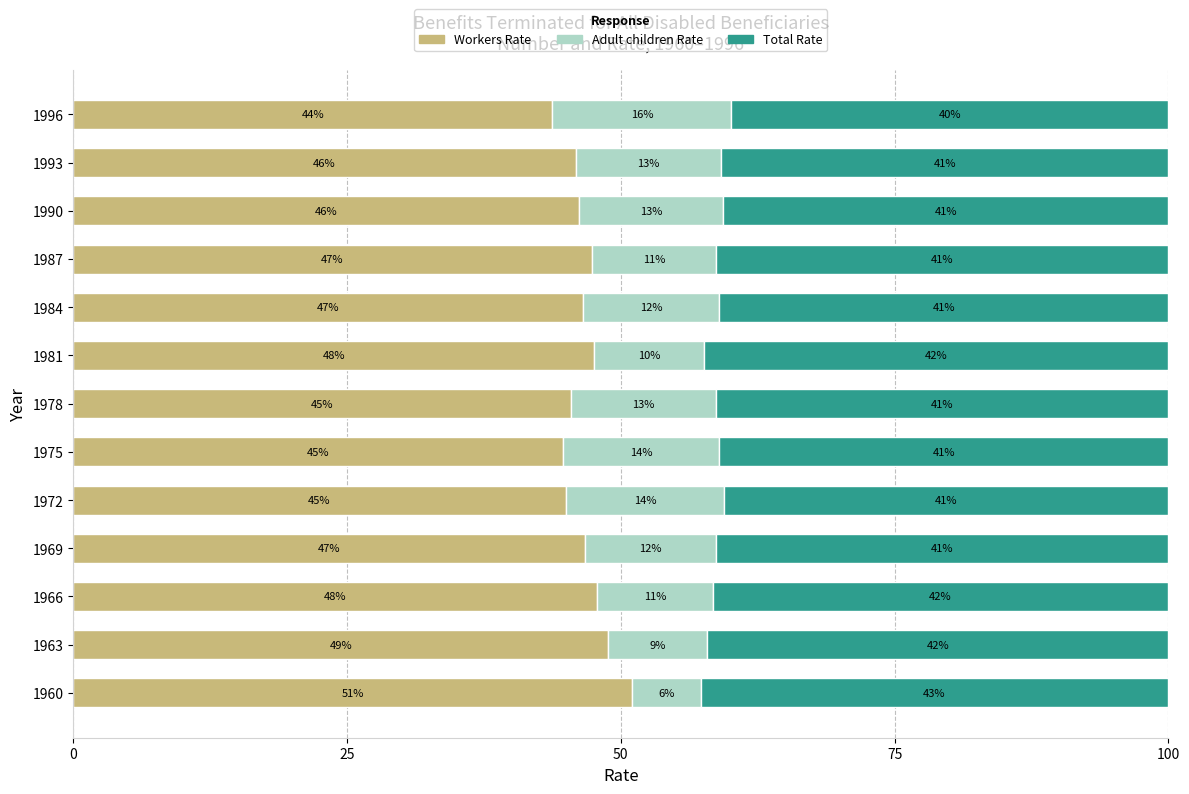

What is the total value across all series at 1972?

100.0